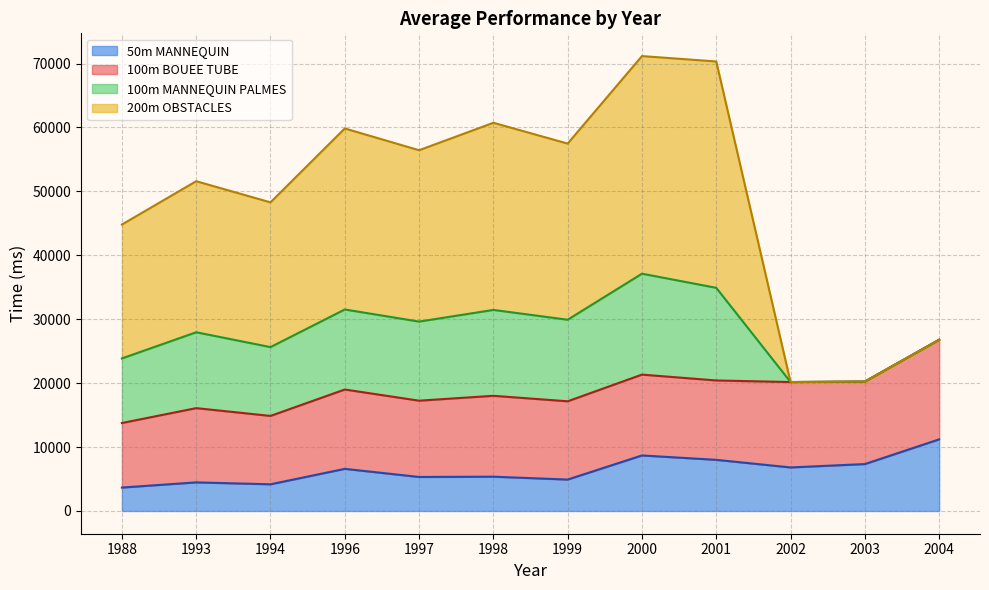

What is the total value across all series at 1994?

48283.5